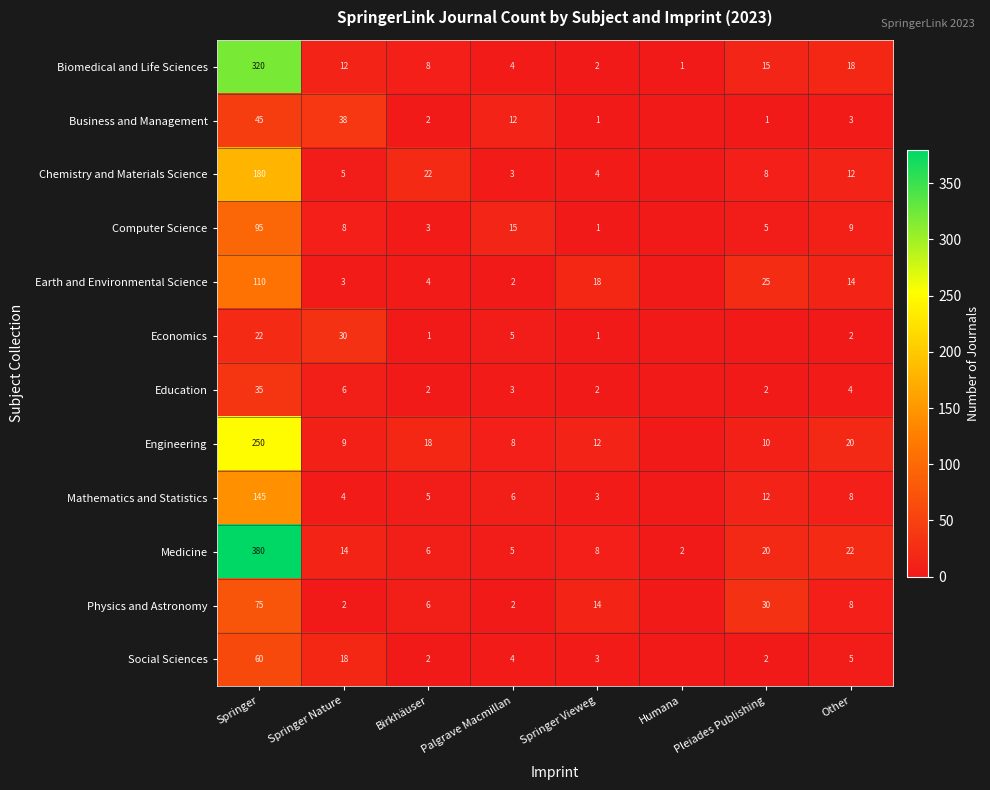

Is the value of Economics at Springer greater than the value of Social Sciences at Springer Vieweg?

Yes